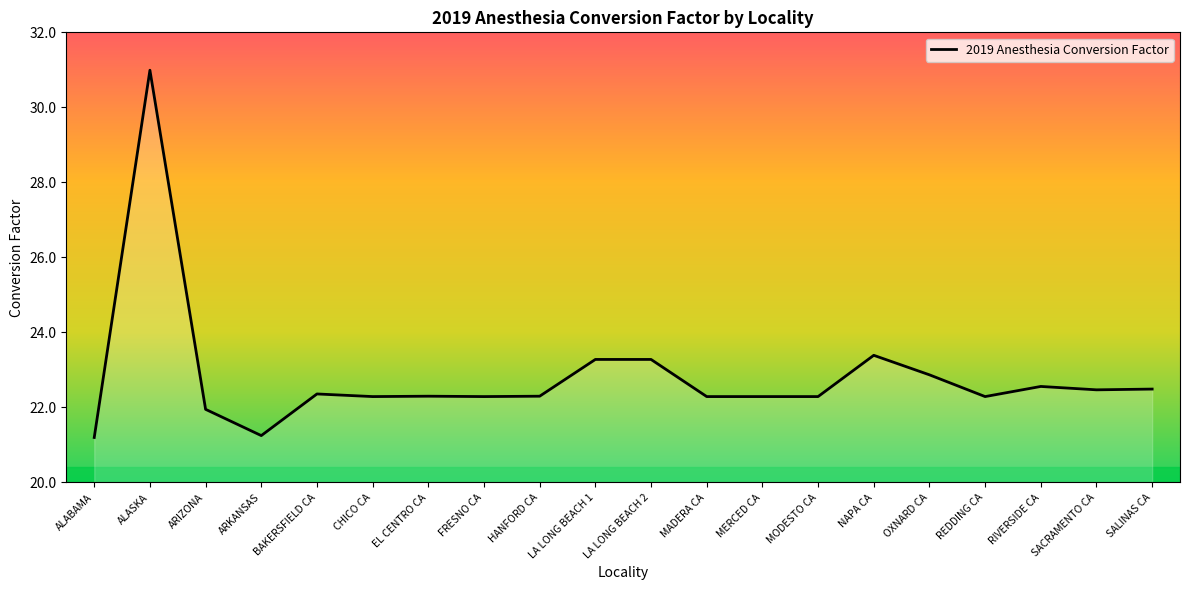

What is the average value?

22.8